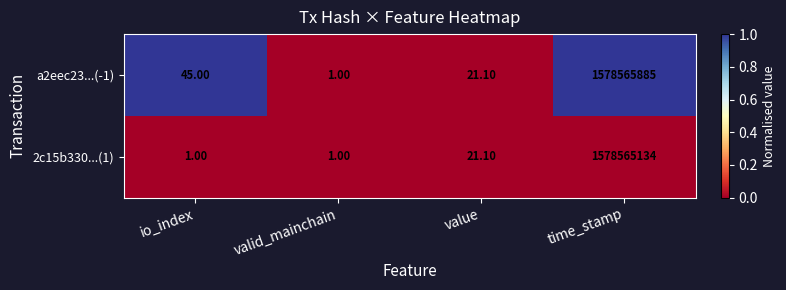

Where is a2eec23...(-1) nearest to the value 789282943?

io_index